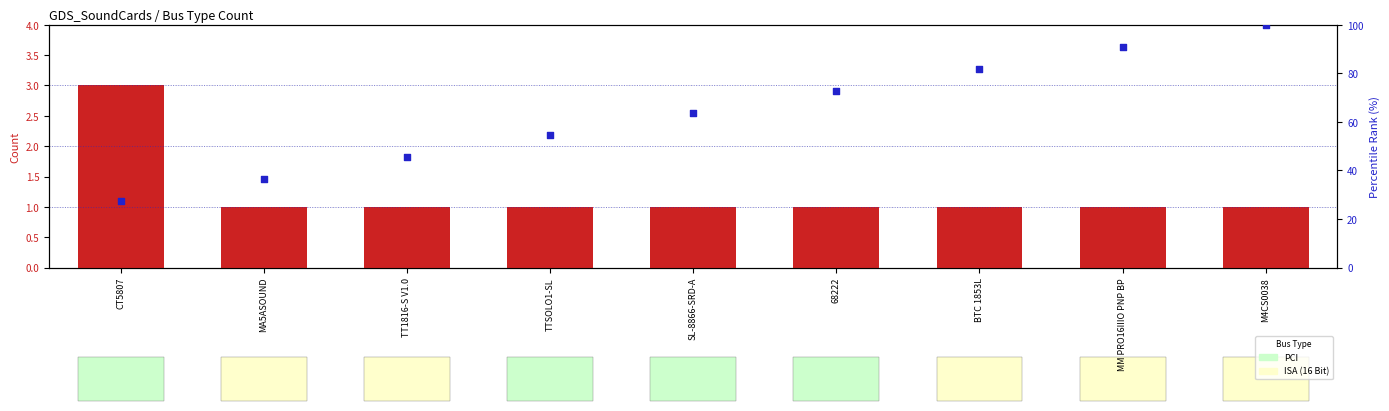

Which series contains the highest Y value?

percentile rank within the sample